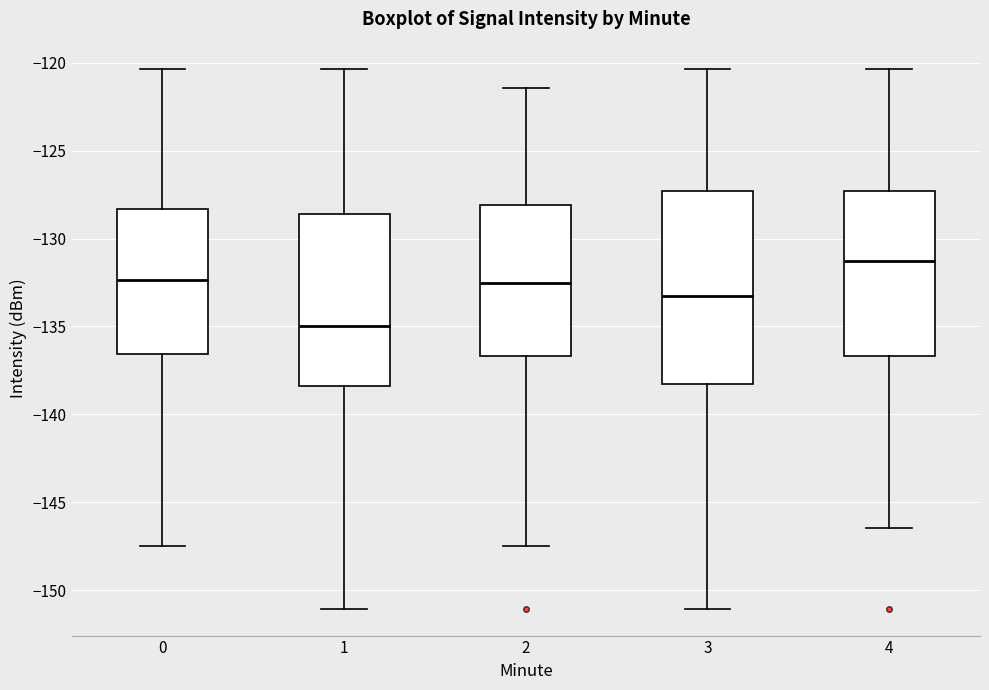

Reading left to right, transcribe this box plot: for each box, give where its median line is, the range the box spans, and where its two whiskers end, as read against the y-axis. The values are not printed on the chart, so give them approximately, as read against the axis.

0: median -132.5, box -136.5 to -128.5, whiskers -147.5 to -120.5
1: median -135.0, box -138.5 to -128.5, whiskers -151.0 to -120.5
2: median -132.5, box -136.5 to -128.0, whiskers -147.5 to -121.5
3: median -133.0, box -138.5 to -127.5, whiskers -151.0 to -120.5
4: median -131.5, box -136.5 to -127.5, whiskers -146.5 to -120.5